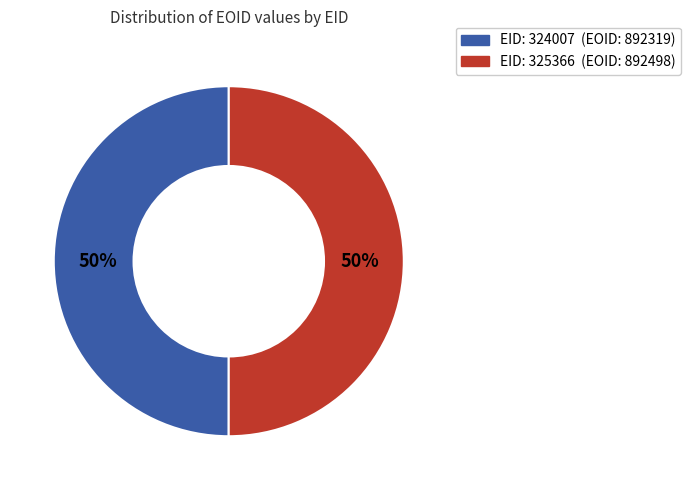

To the nearest percent, what is the average slice percentage?

50%